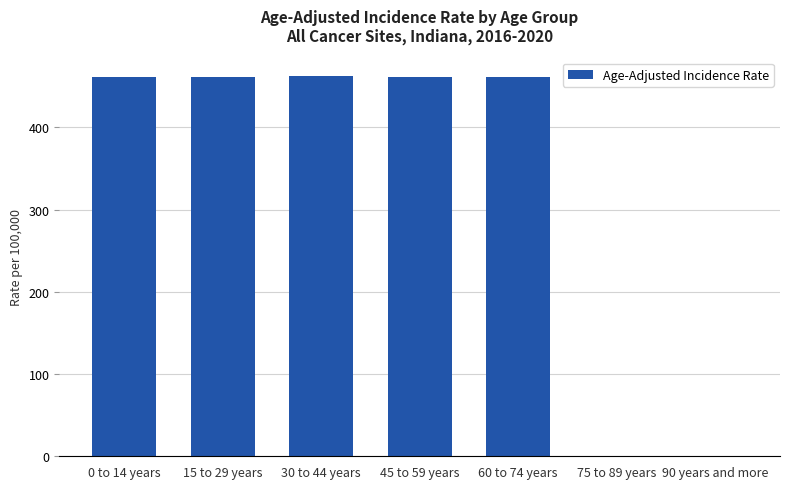

What is the sum of all values?

2310.1